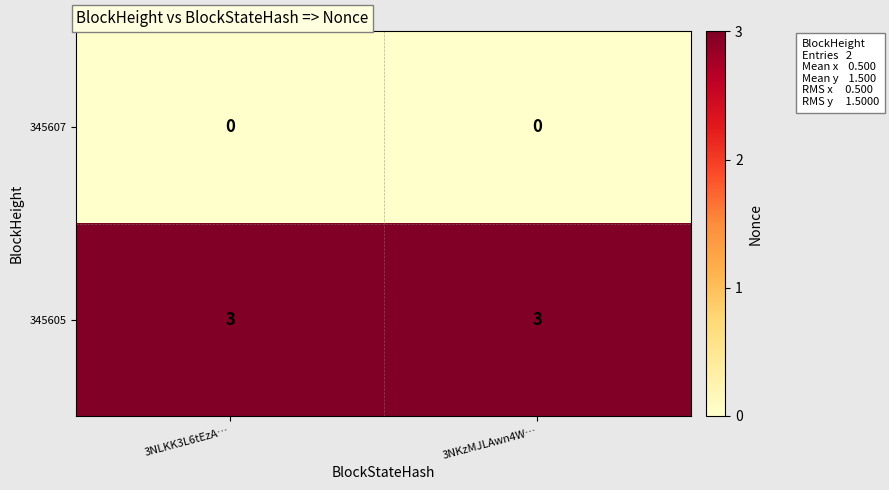

What is the greatest value displayed?

3